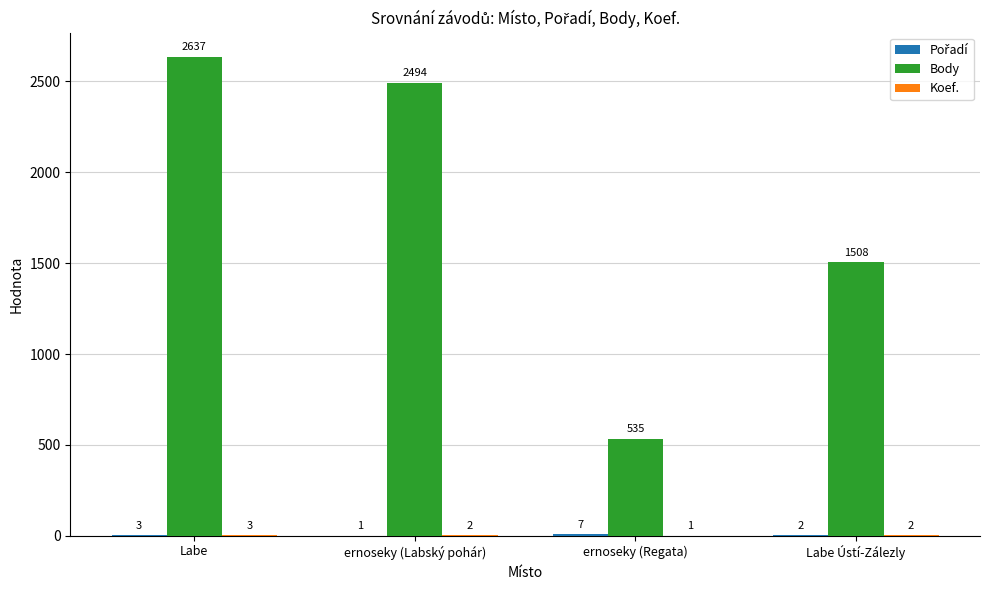

What is the sum of the Body values at ernoseky (Labský pohár) and Labe Ústí-Zálezly?

4002